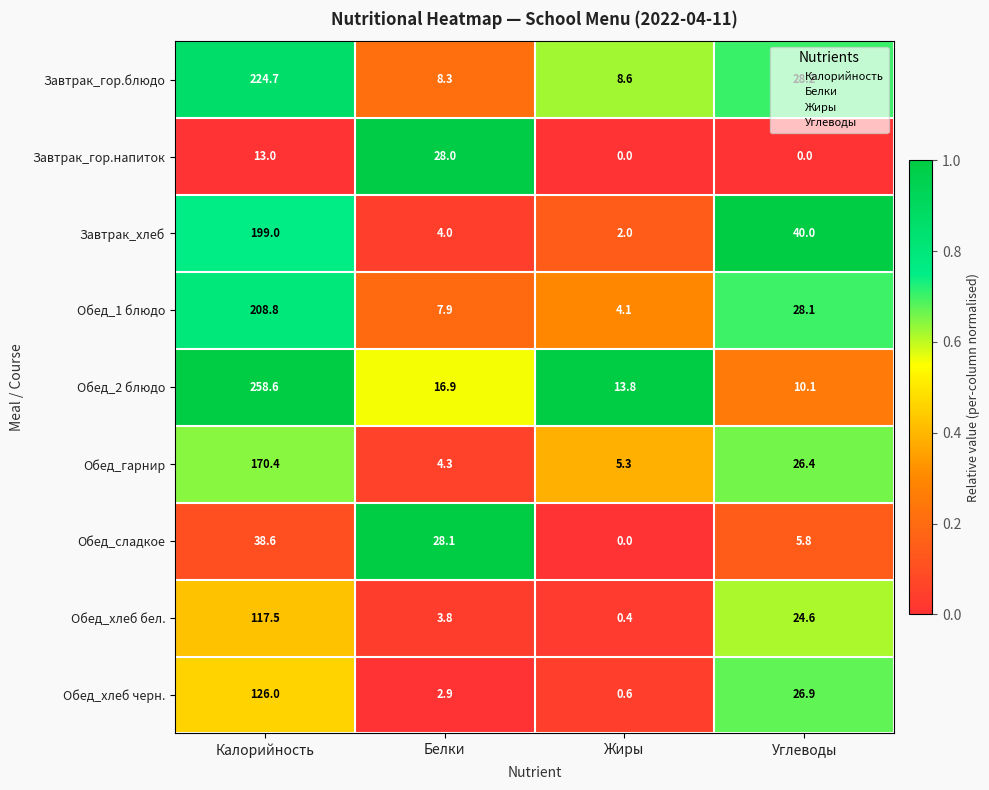

What value does the Обед_хлеб бел. series have at Углеводы?

24.6